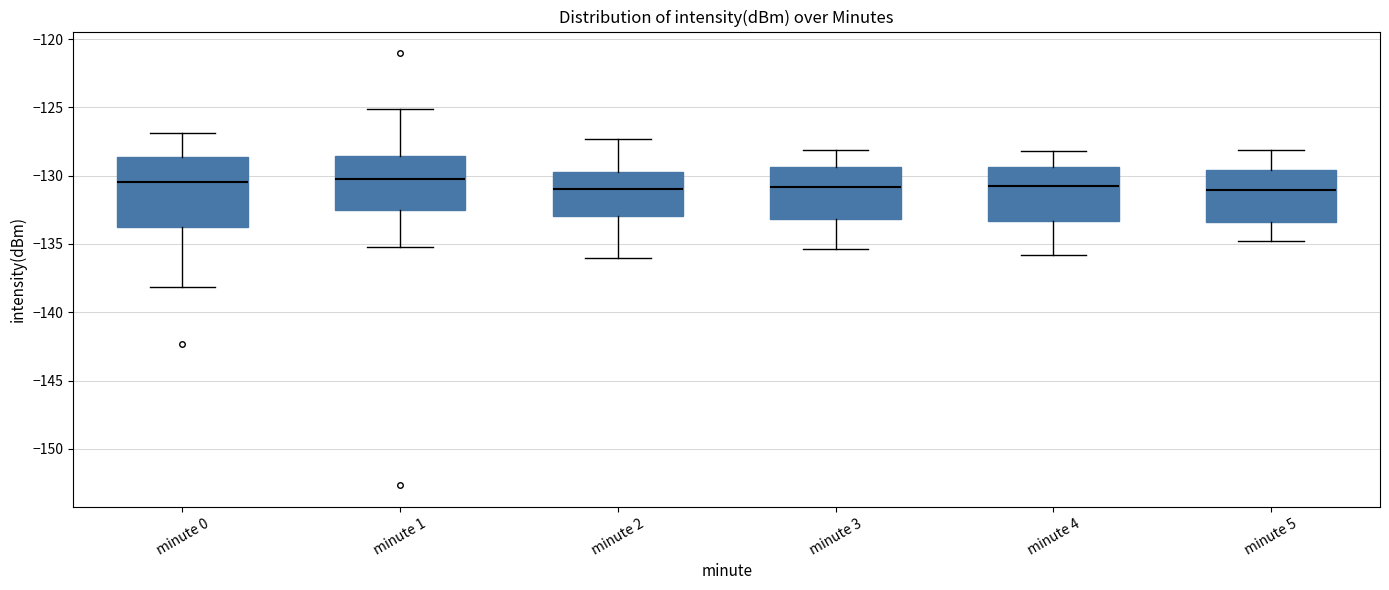

Where does the upper whisker of the box for minute 1 end on the y-axis? The values are not printed on the chart, so give them approximately, as read against the axis.

-125.0